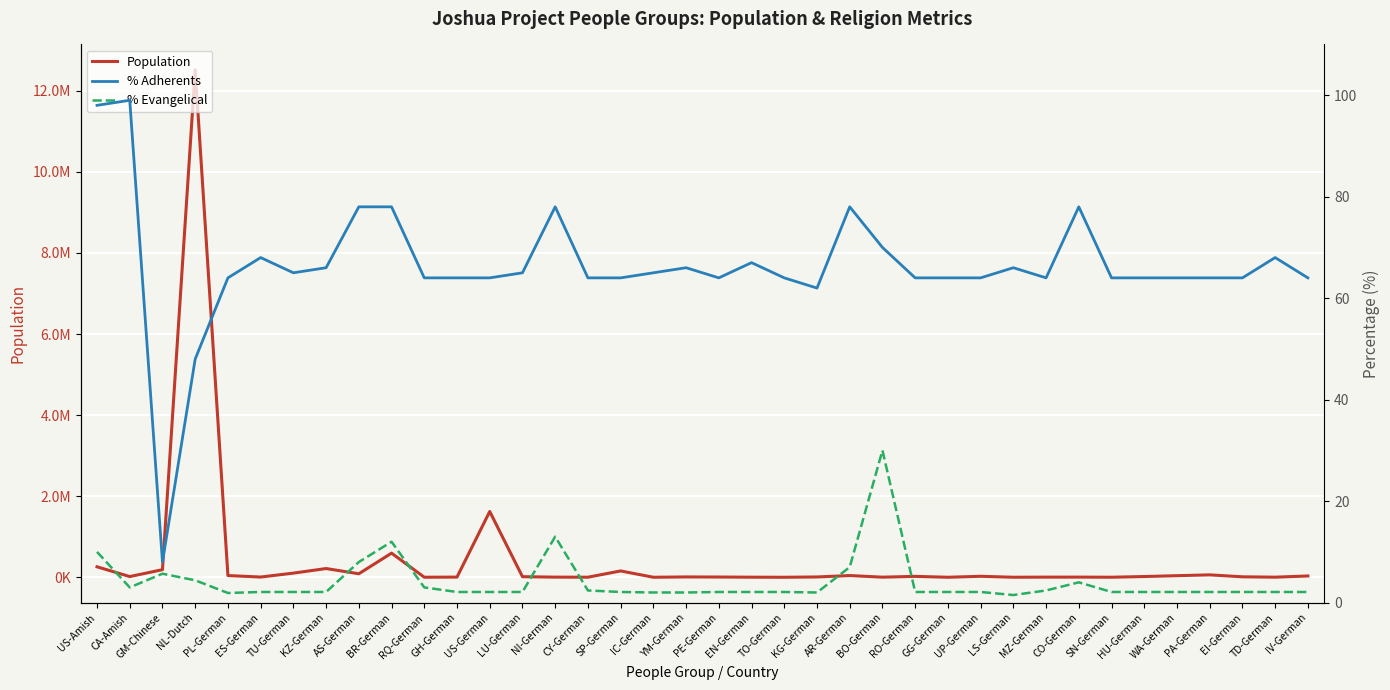

The value of % Adherents at HU-German is 13.0. True or false?

False